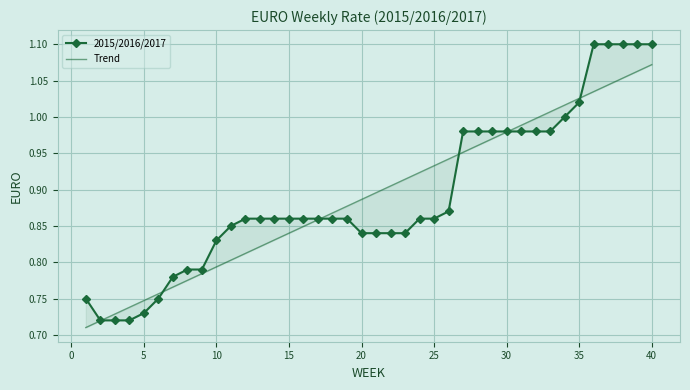

How many lines are shown in the chart?

2